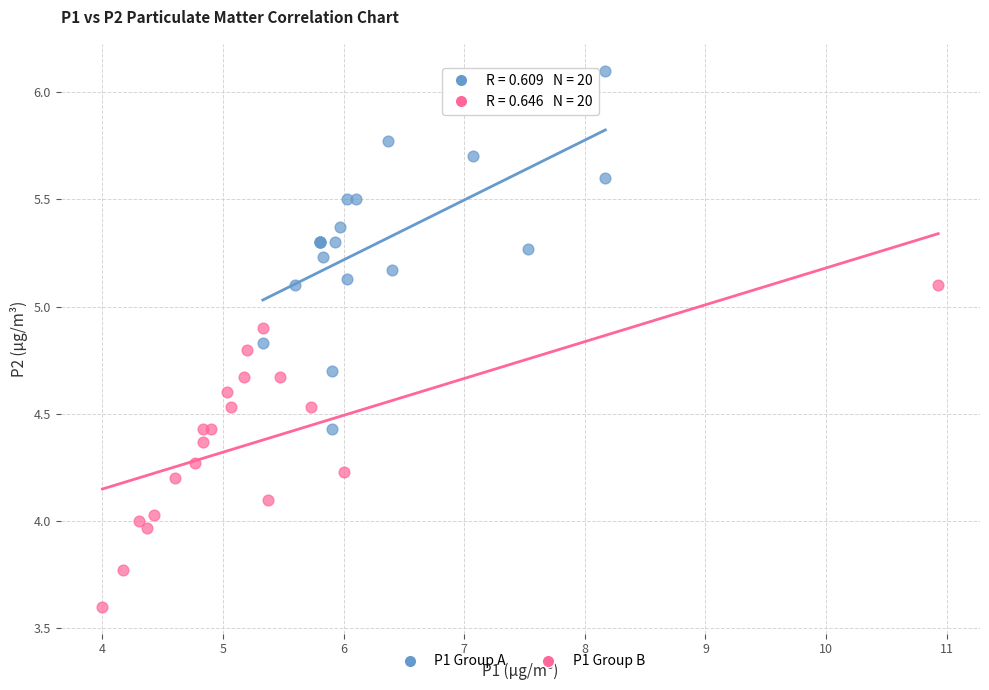

Which series reaches the minimum Y coordinate?

P1 Group B